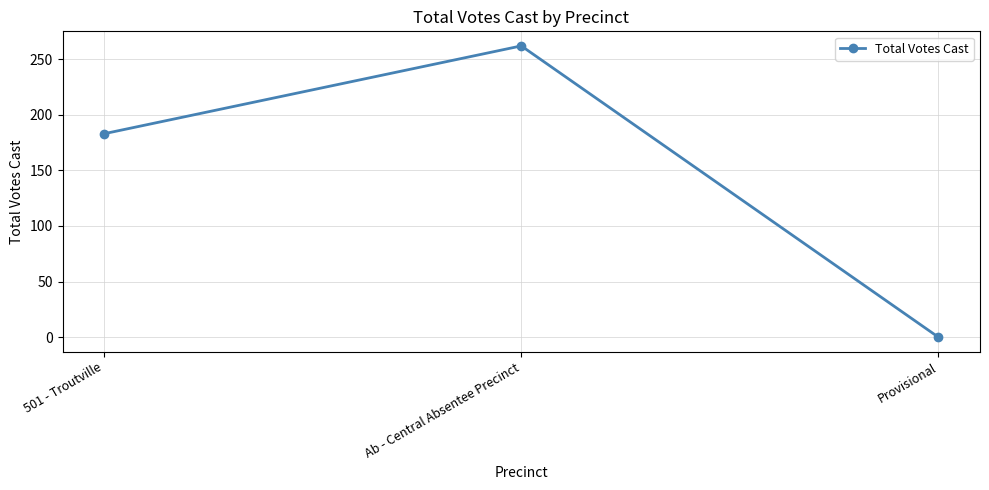

What is the change in value from Ab - Central Absentee Precinct to Provisional?

-262